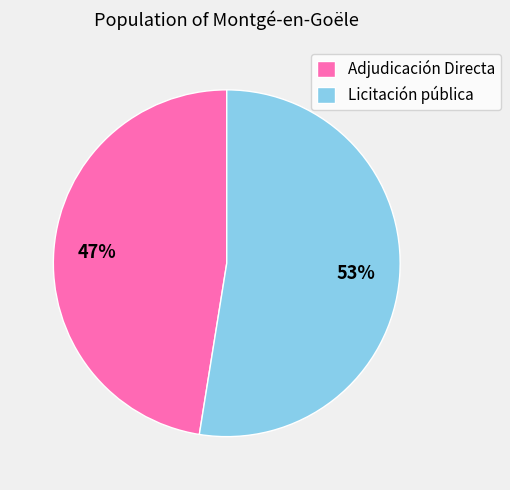

True or false: Licitación pública accounts for 1% of the total.

False